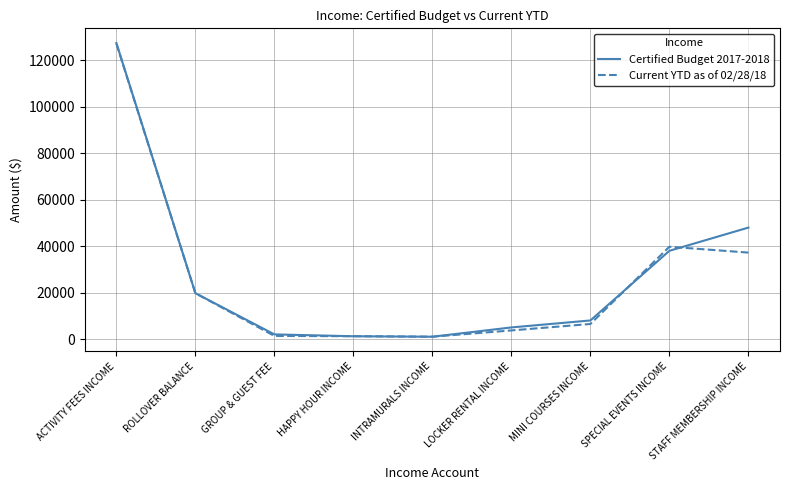

Where is Current YTD as of 02/28/18 nearest to the value 64117?

SPECIAL EVENTS INCOME